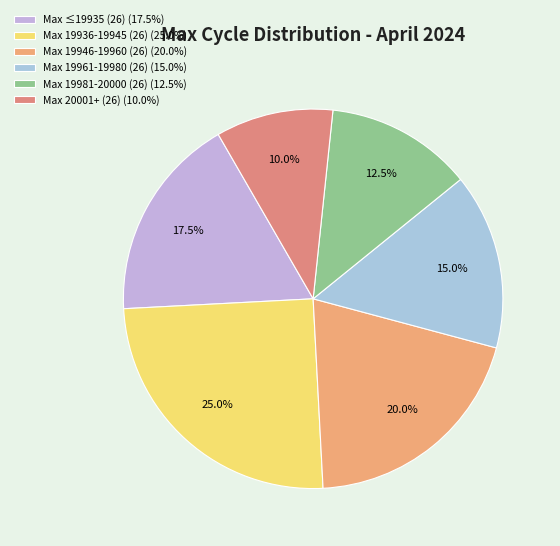

Count the number of slices in the pie.

6